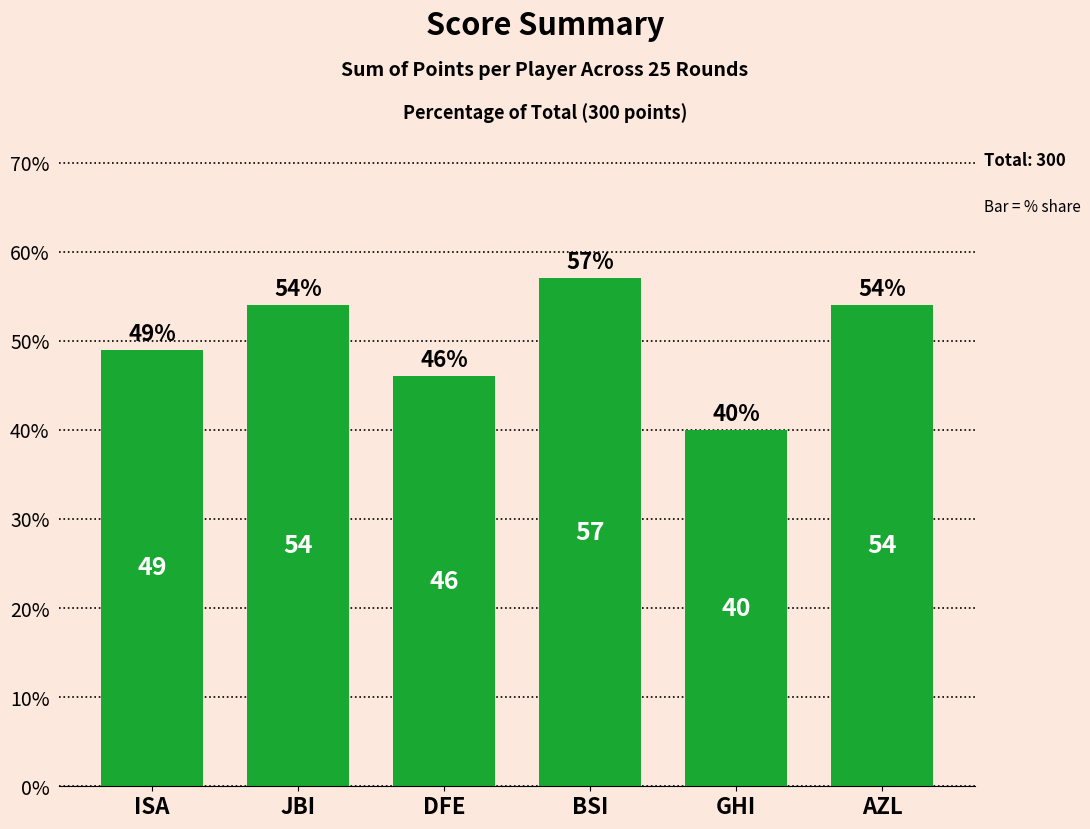

At which category does the chart reach its peak across all series?

BSI